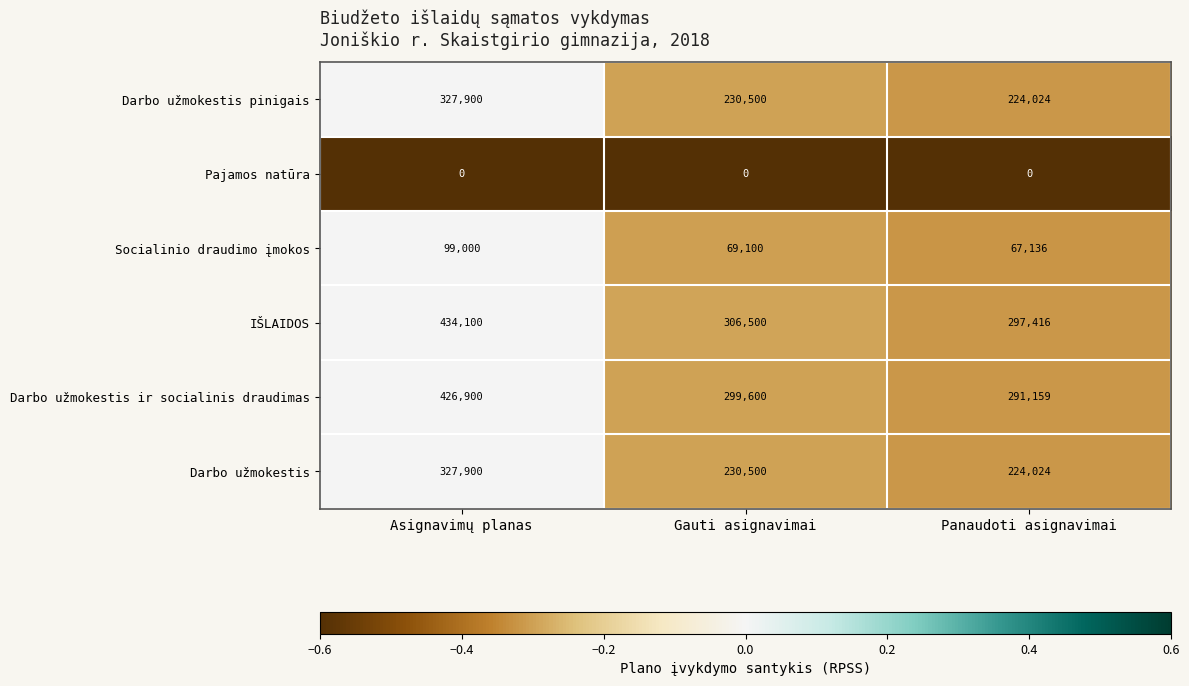

What is the minimum value shown in the chart?

0